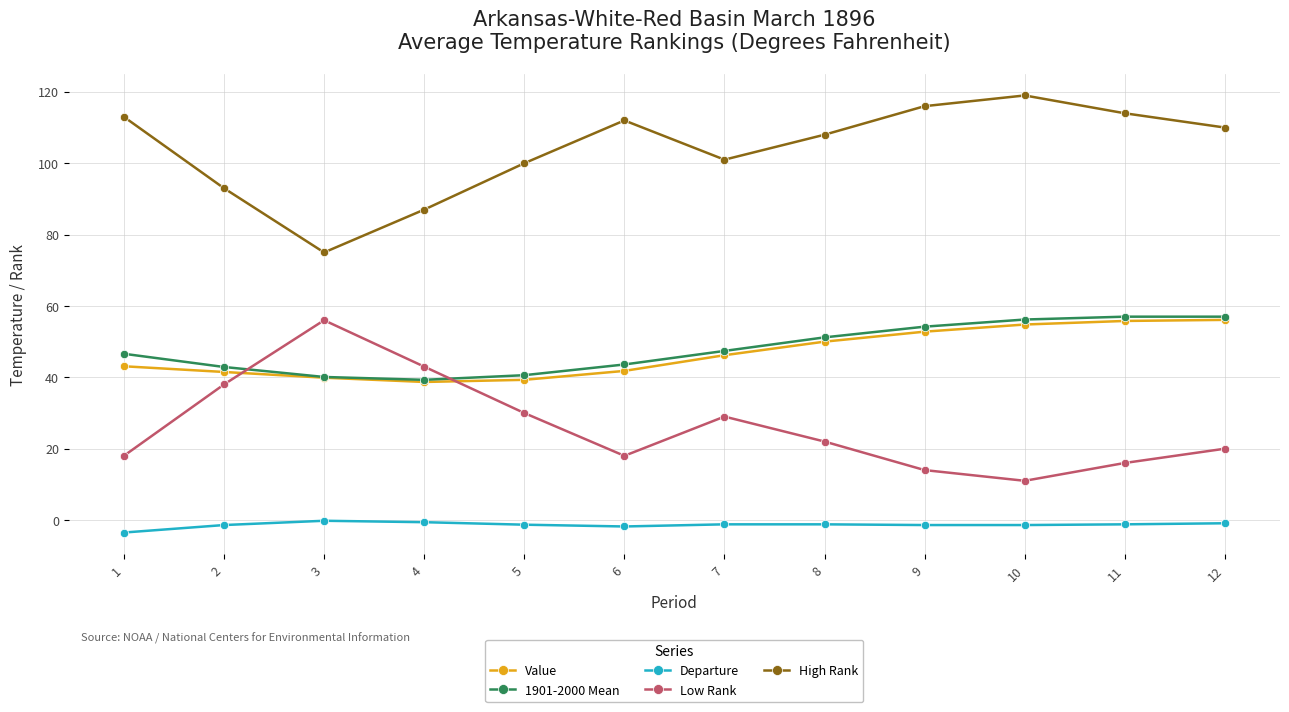

What is the difference between the highest and lowest values at 1?

116.5